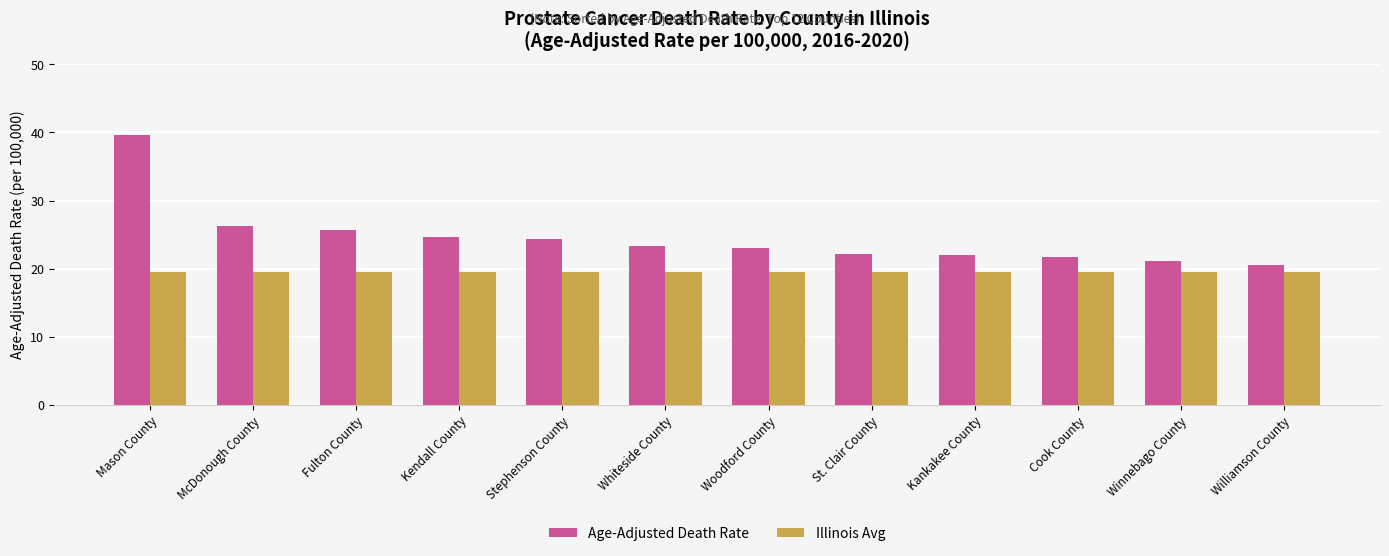

What is the label of the 10th bar from the left?

Cook County